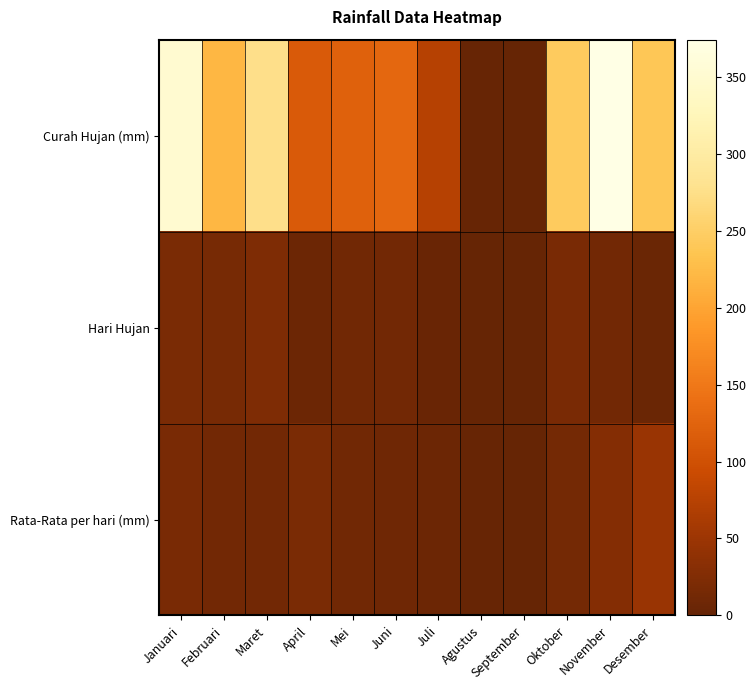

At how many categories does at least one series exceed 274?

3